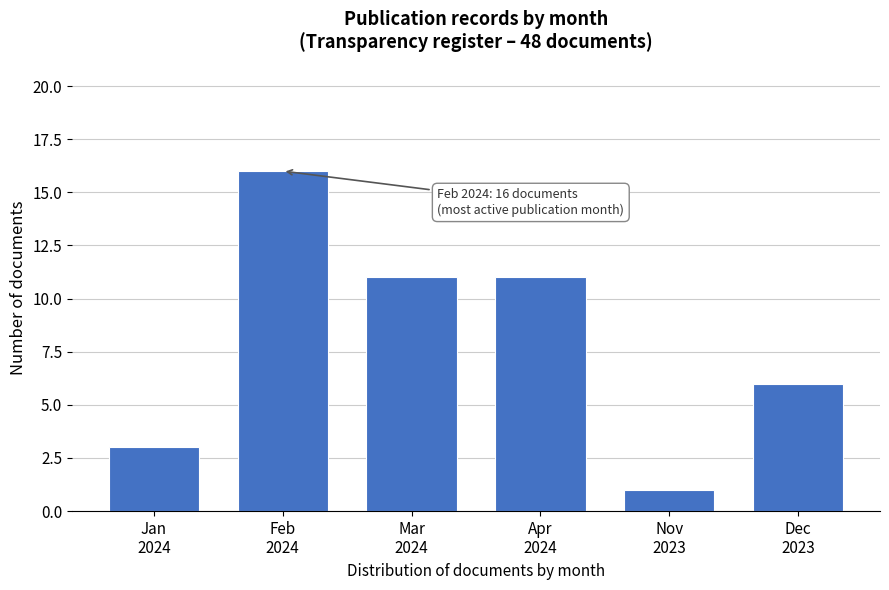

Reading left to right, list all the values displayed in this chart.

3	16	11	11	1	6